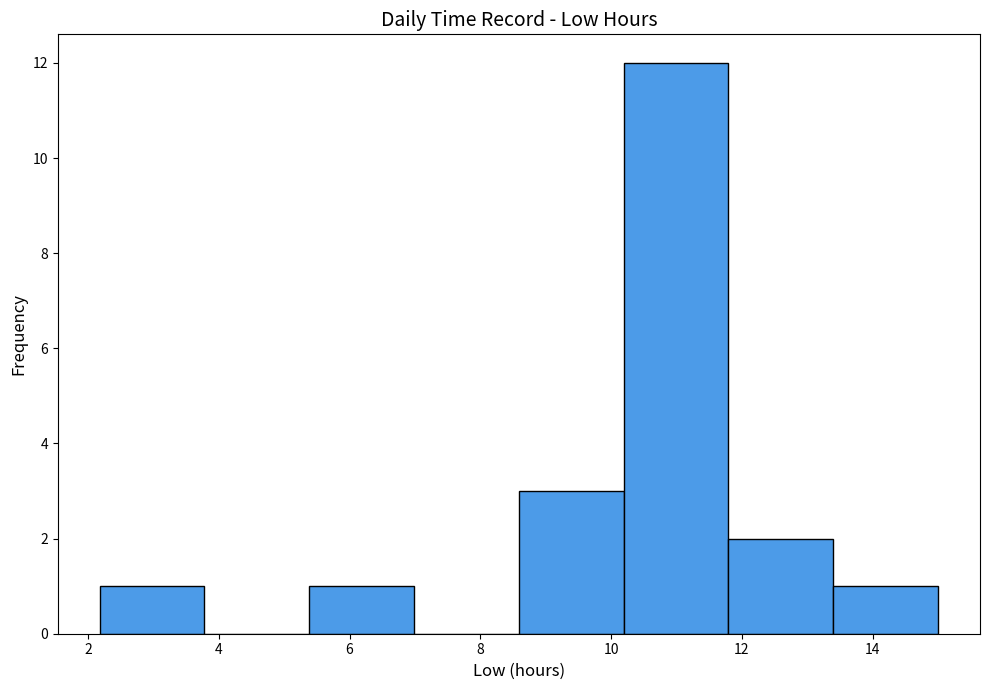

Which range on the x-axis has the tallest bar?

10.2 to 11.8